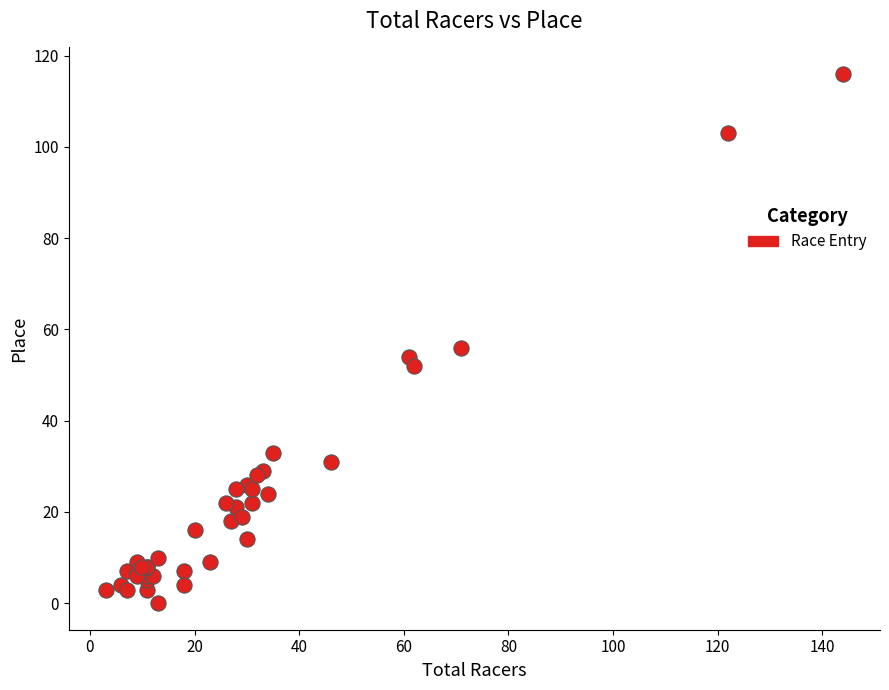

What Y value in the scatter plot is closest to 58?

56